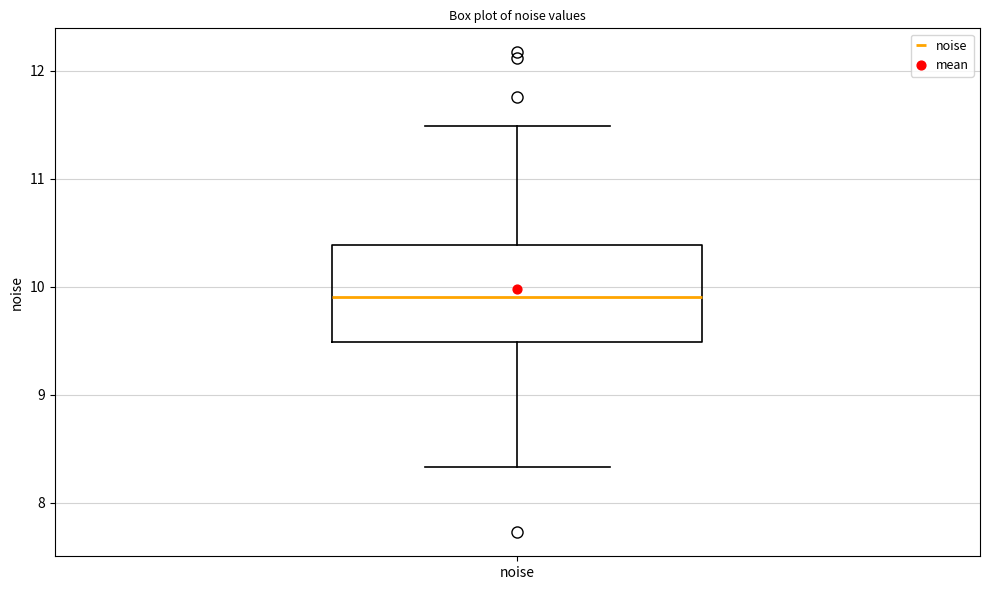

Read this box plot against the y-axis: the position of the median line, the range covered by the box, and the ends of both whiskers. The values are not printed on the chart, so give them approximately, as read against the axis.

median 9.9, box 9.5 to 10.4, whiskers 8.3 to 11.5